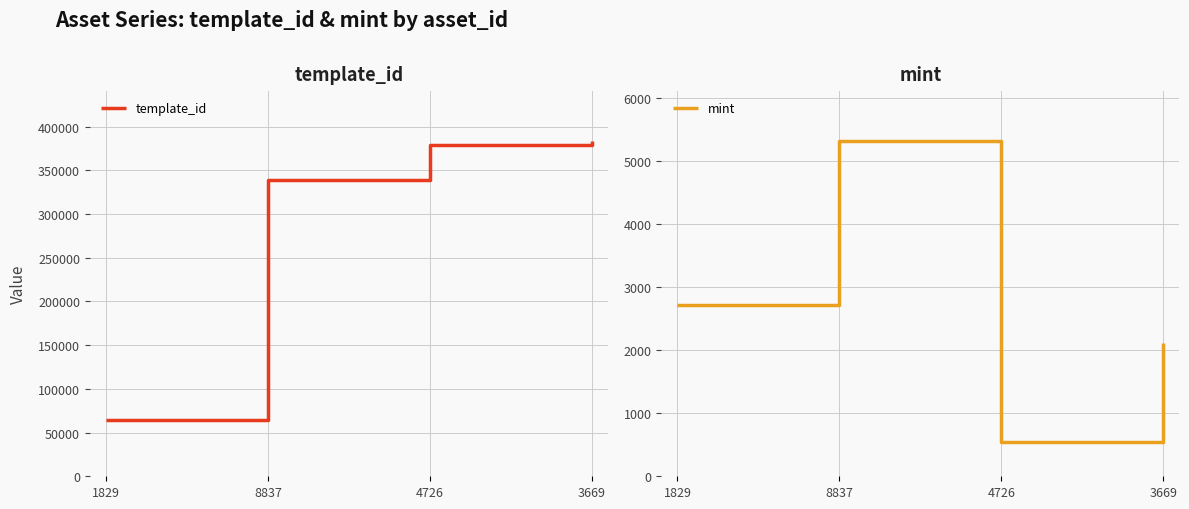

What position from the left is 4726?

3